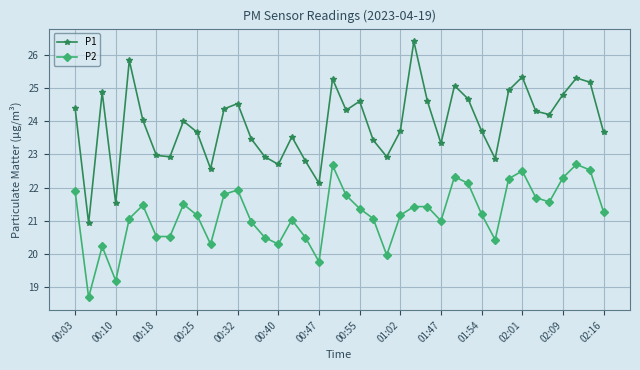

In P1, how many points are lower than both neighbors (excluding endpoints)?

11